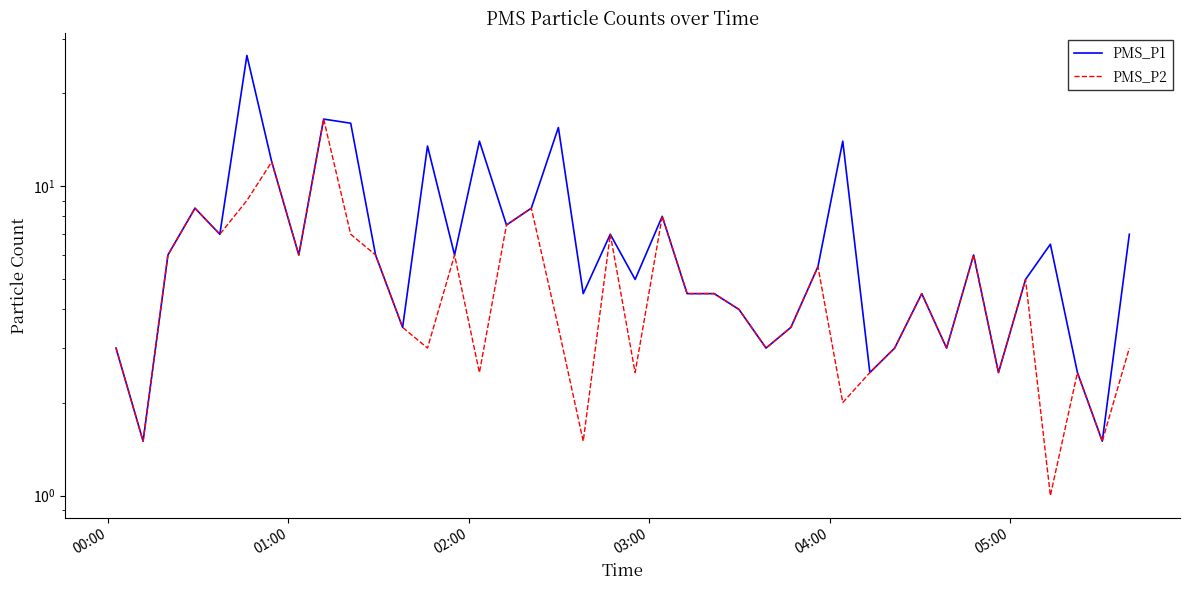

True or false: PMS_P1 and PMS_P2 cross at least once.

False